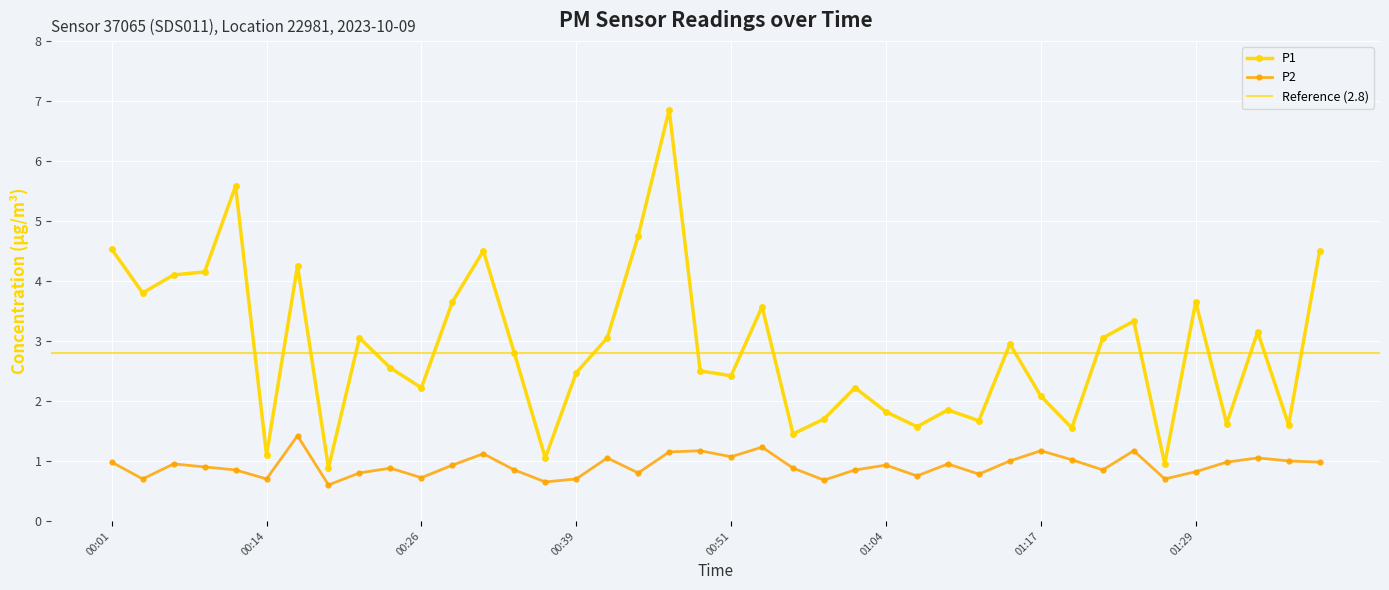

Is the value of P1 at 01:14 greater than the value of P2 at 00:29?

Yes